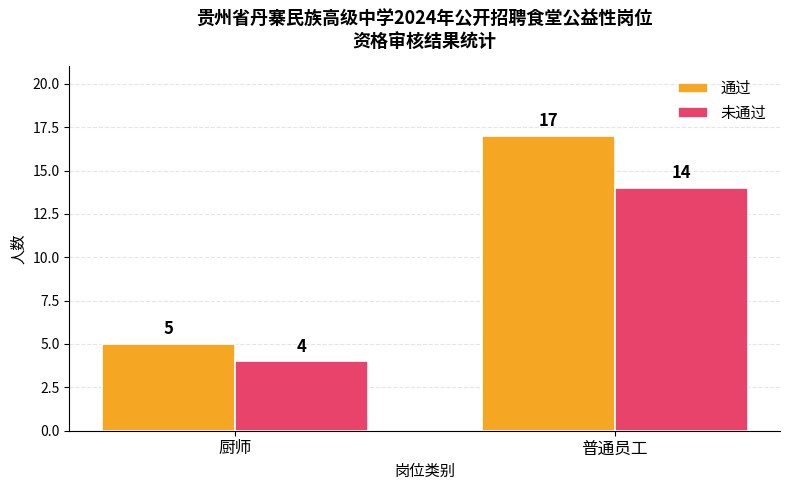

Does the chart contain any negative values?

No